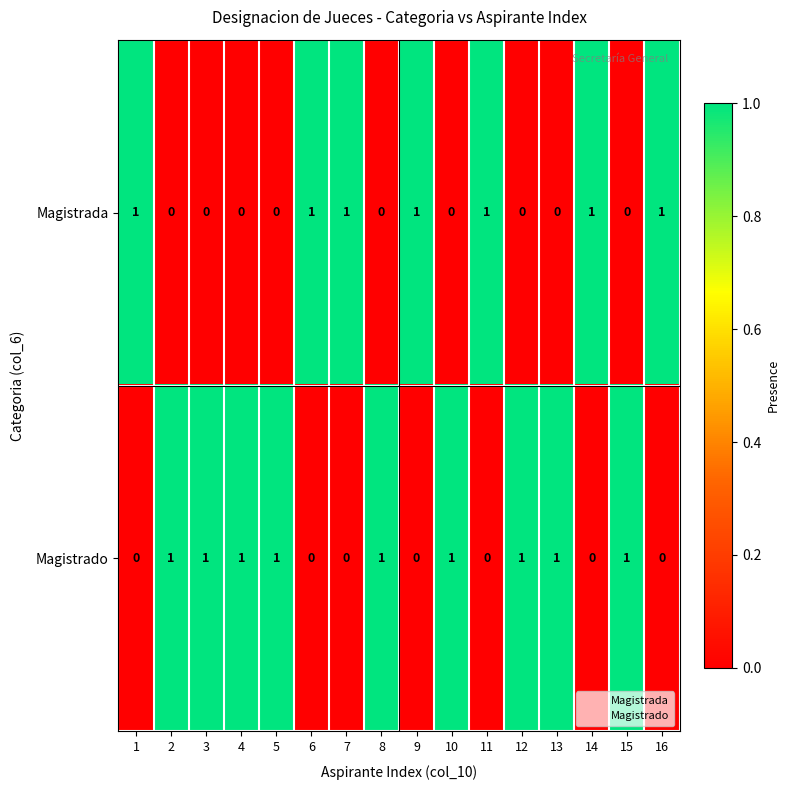

What is the total value across all series at 16?

1